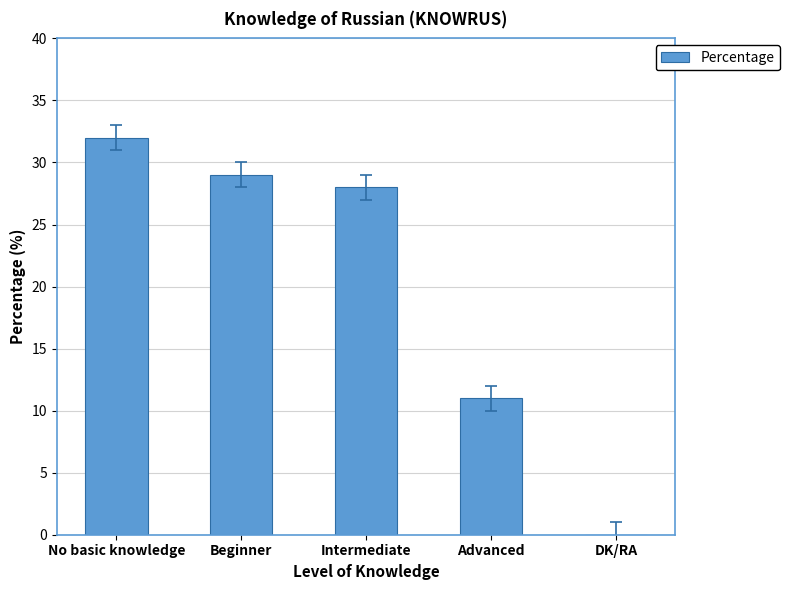

How many categories are shown in the chart?

5